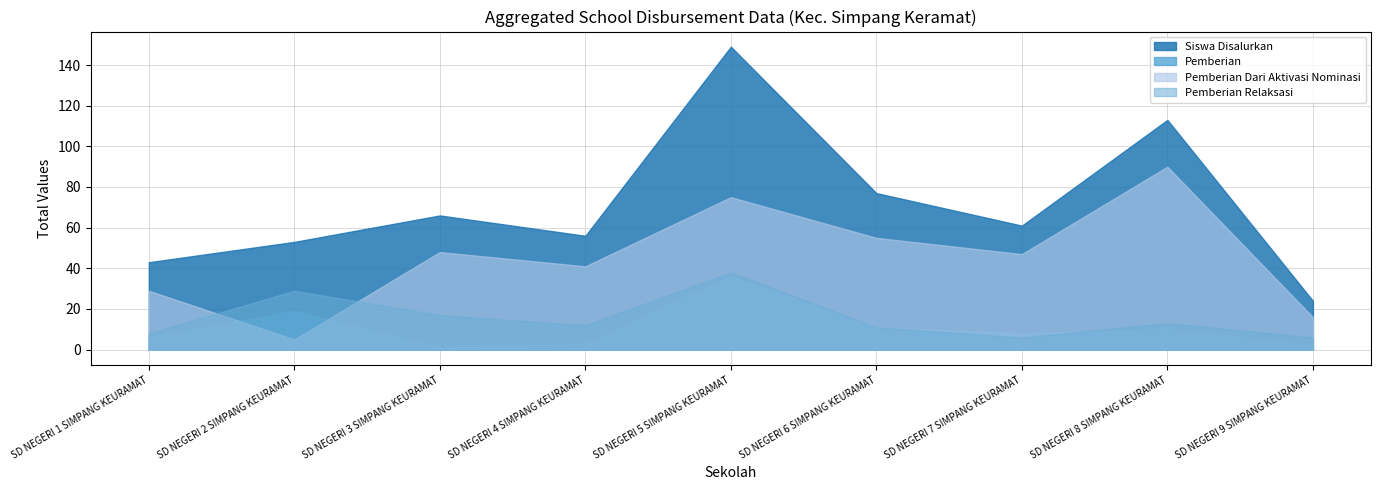

Where is the first local minimum for Pemberian Dari Aktivasi Nominasi?

SD NEGERI 2 SIMPANG KEURAMAT